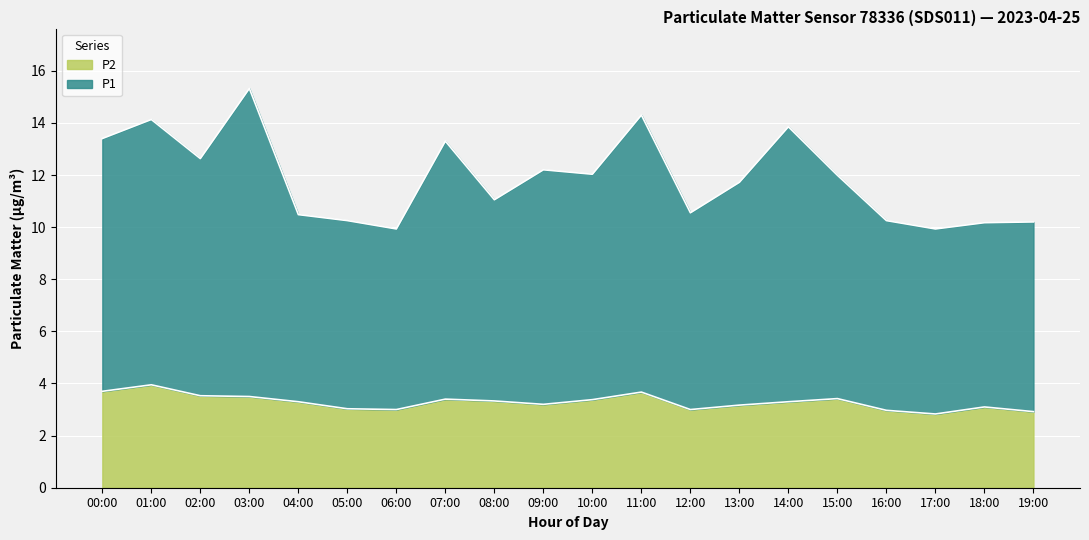

Rank the categories by P2 value from lowest to highest.

17:00, 19:00, 16:00, 06:00, 12:00, 05:00, 18:00, 13:00, 09:00, 04:00, 14:00, 08:00, 10:00, 07:00, 15:00, 03:00, 02:00, 11:00, 00:00, 01:00